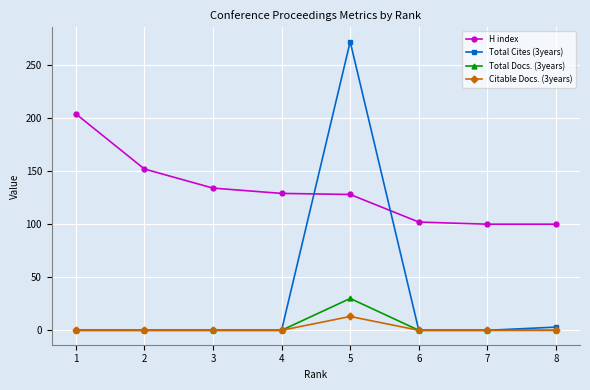

The value of H index at 6 is 102. True or false?

True